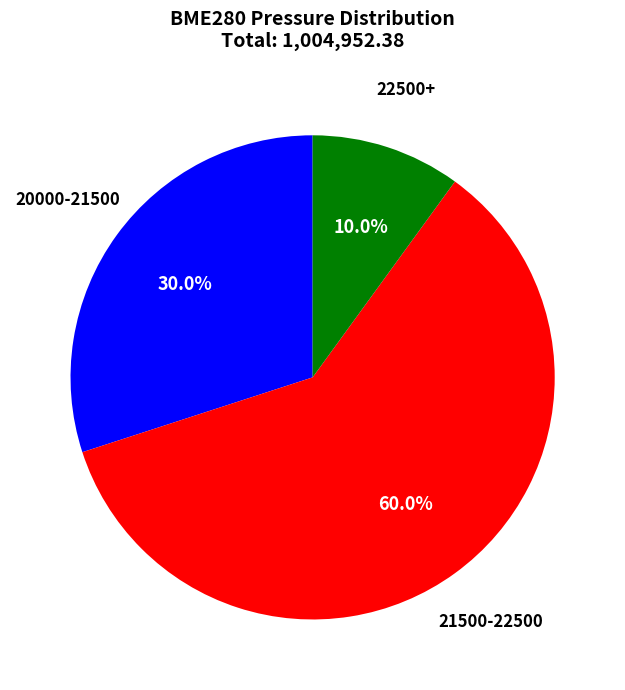

How many slices are in this pie chart?

3